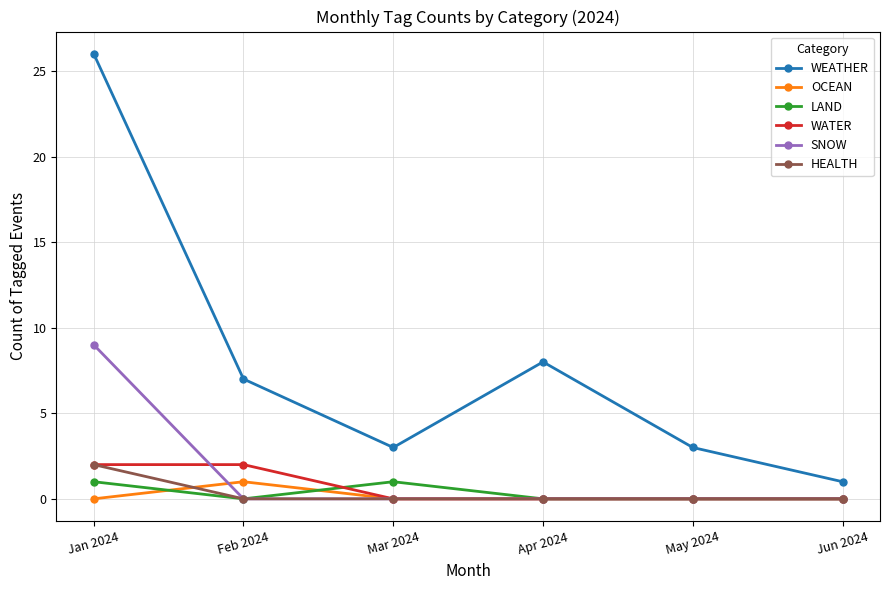

At how many categories does at least one series exceed 5?

3